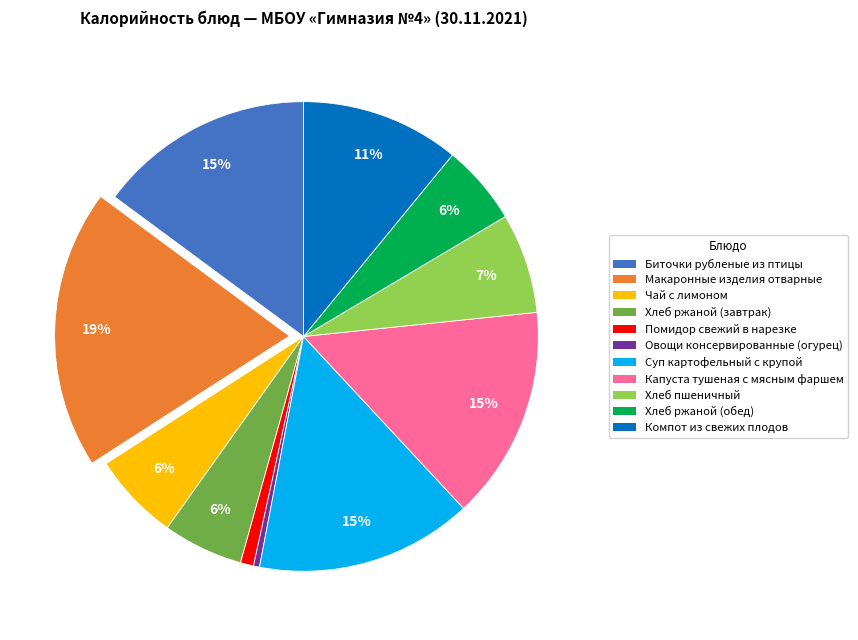

How many slices are in this pie chart?

11